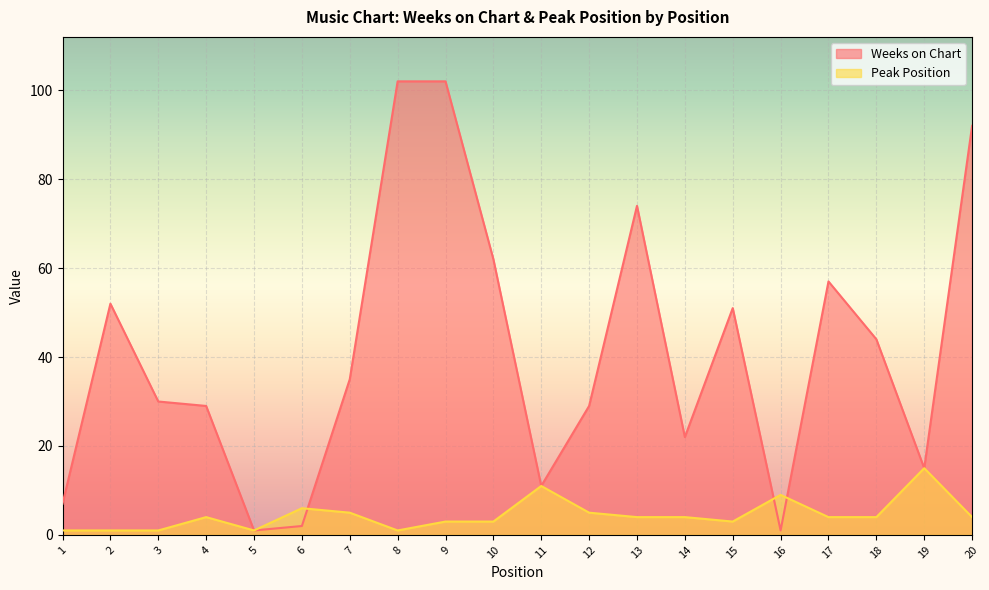

List the series in order of their peak value, lowest first.

Peak Position, Weeks on Chart